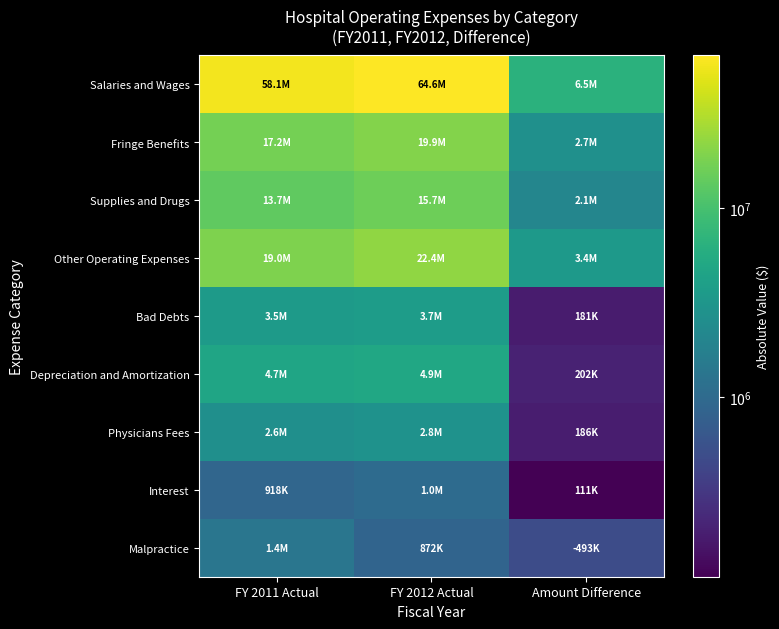

Reading left to right, extract all data points from this chart.

Salaries and Wages: FY 2011 Actual=58121283	FY 2012 Actual=64606556	Amount Difference=6485273
Fringe Benefits: FY 2011 Actual=17229753	FY 2012 Actual=19913051	Amount Difference=2683298
Supplies and Drugs: FY 2011 Actual=13661656	FY 2012 Actual=15730813	Amount Difference=2069157
Other Operating Expenses: FY 2011 Actual=19017178	FY 2012 Actual=22448450	Amount Difference=3431272
Bad Debts: FY 2011 Actual=3528349	FY 2012 Actual=3709571	Amount Difference=181222
Depreciation and Amortization: FY 2011 Actual=4685726	FY 2012 Actual=4887639	Amount Difference=201913
Physicians Fees: FY 2011 Actual=2639539	FY 2012 Actual=2826039	Amount Difference=186500
Interest: FY 2011 Actual=917695	FY 2012 Actual=1028742	Amount Difference=111047
Malpractice: FY 2011 Actual=1365517	FY 2012 Actual=872121	Amount Difference=493396